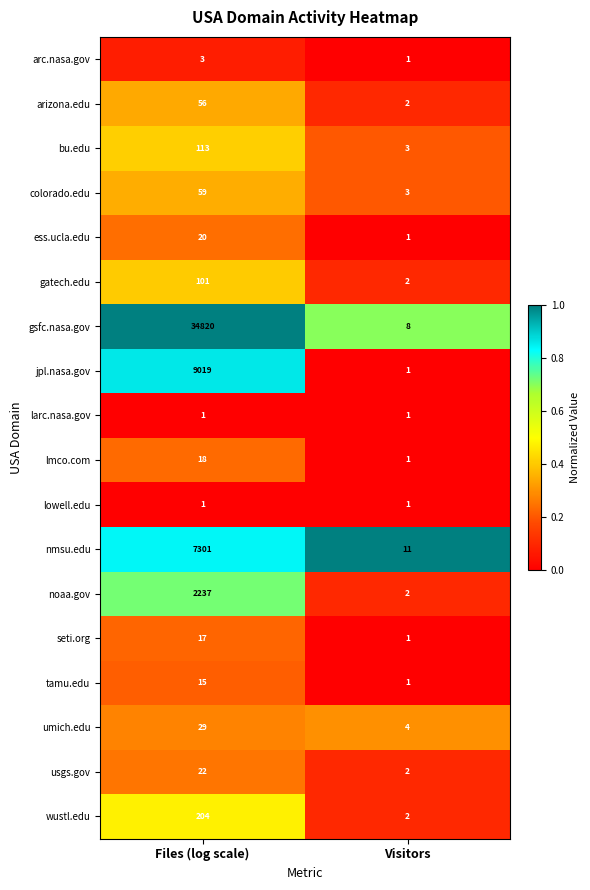

What is the total value across all series at Files (log scale)?

54036